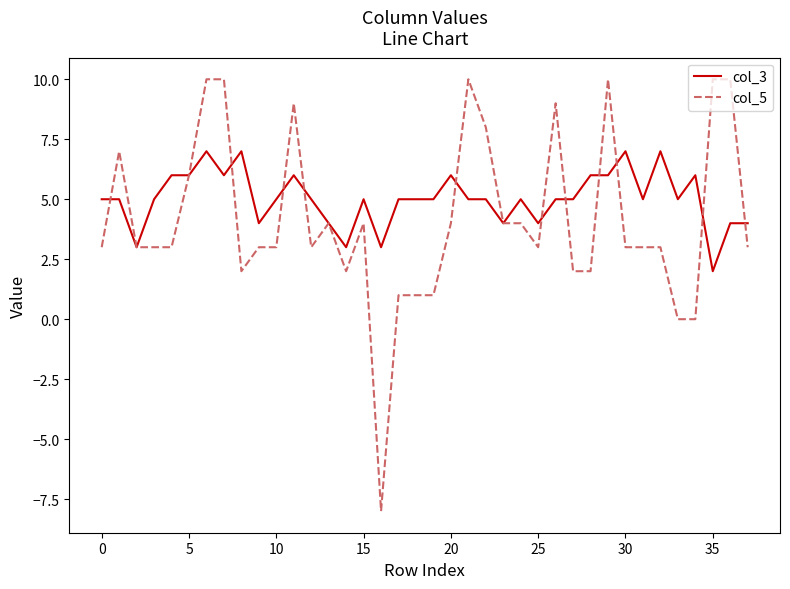

How many lines are shown in the chart?

2